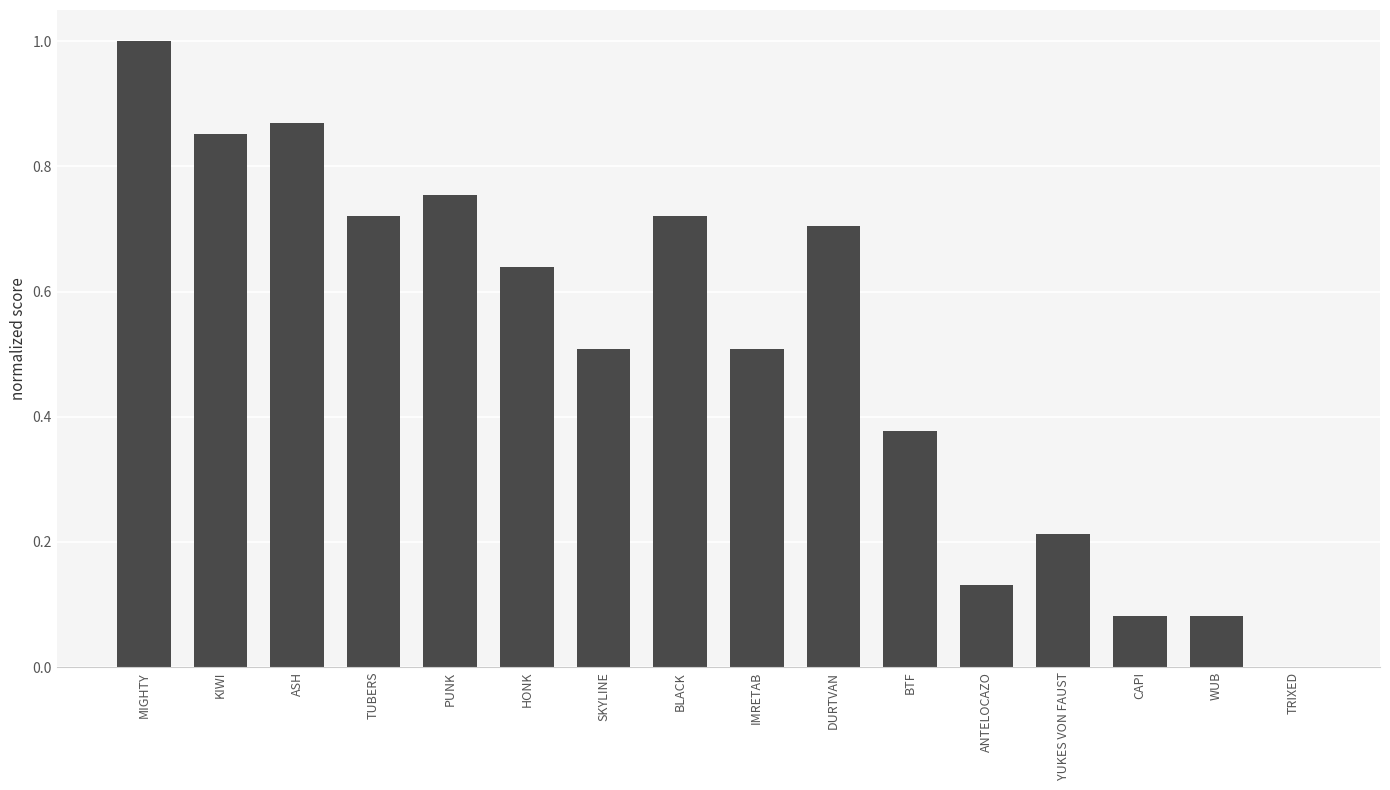

What is the sum of all values?

8.2